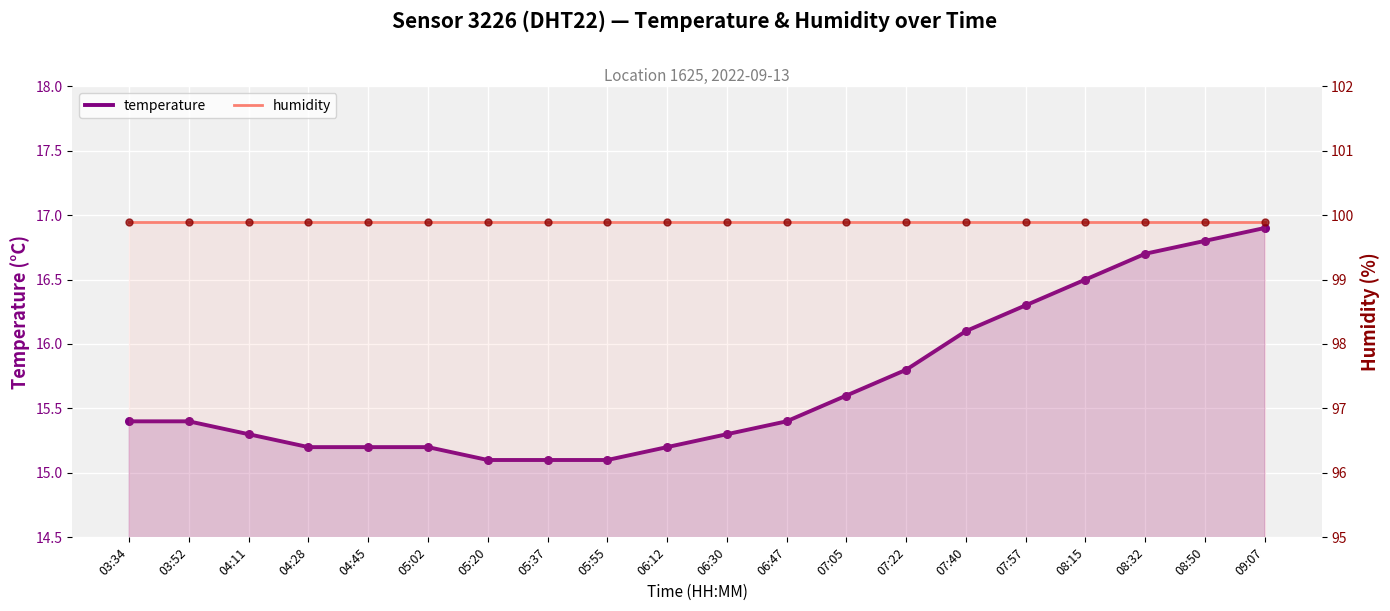

What are all the series names shown in the legend?

temperature, humidity